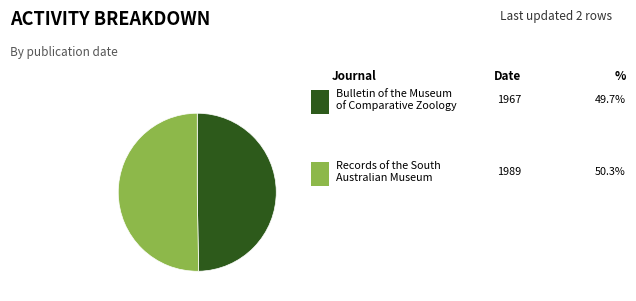

Is there any slice that represents more than half of the pie?

Yes